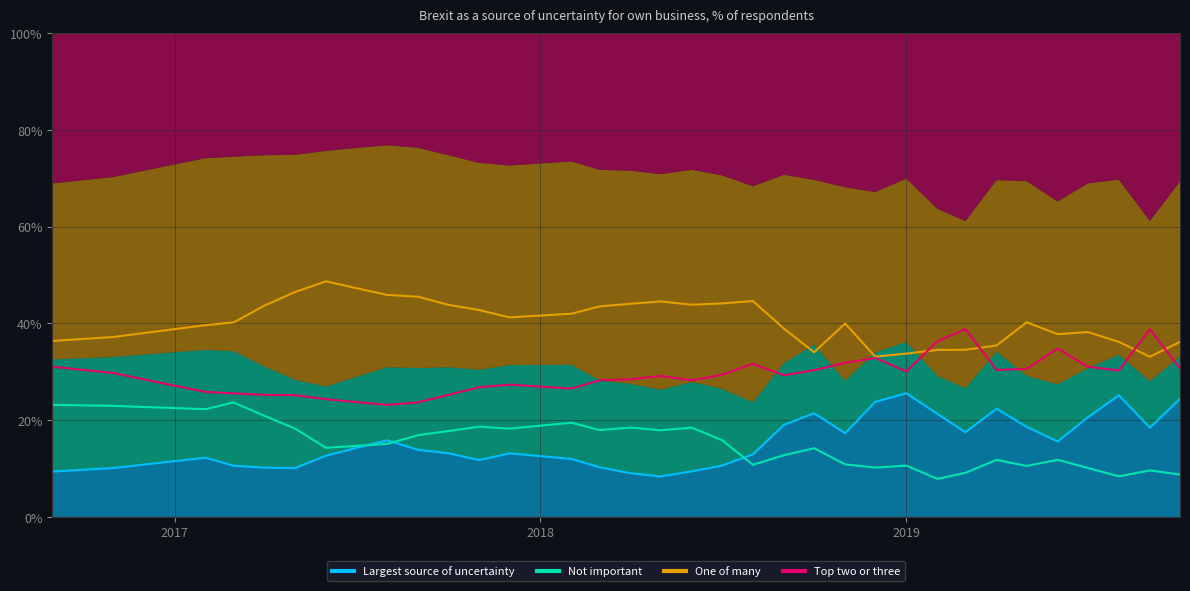

Where is Not important nearest to the value 15?

2017-08-01